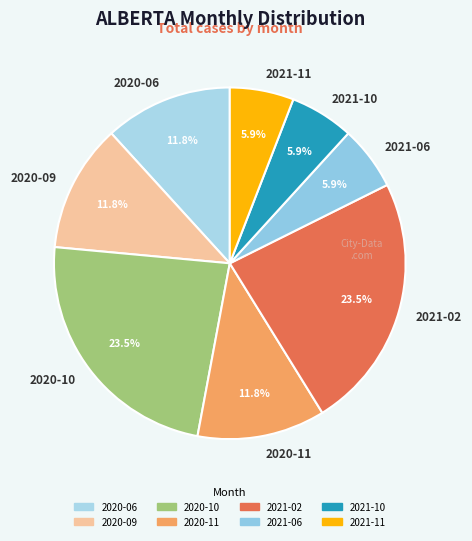

What percentage do 2021-06 and 2021-02 together represent?

29.4%